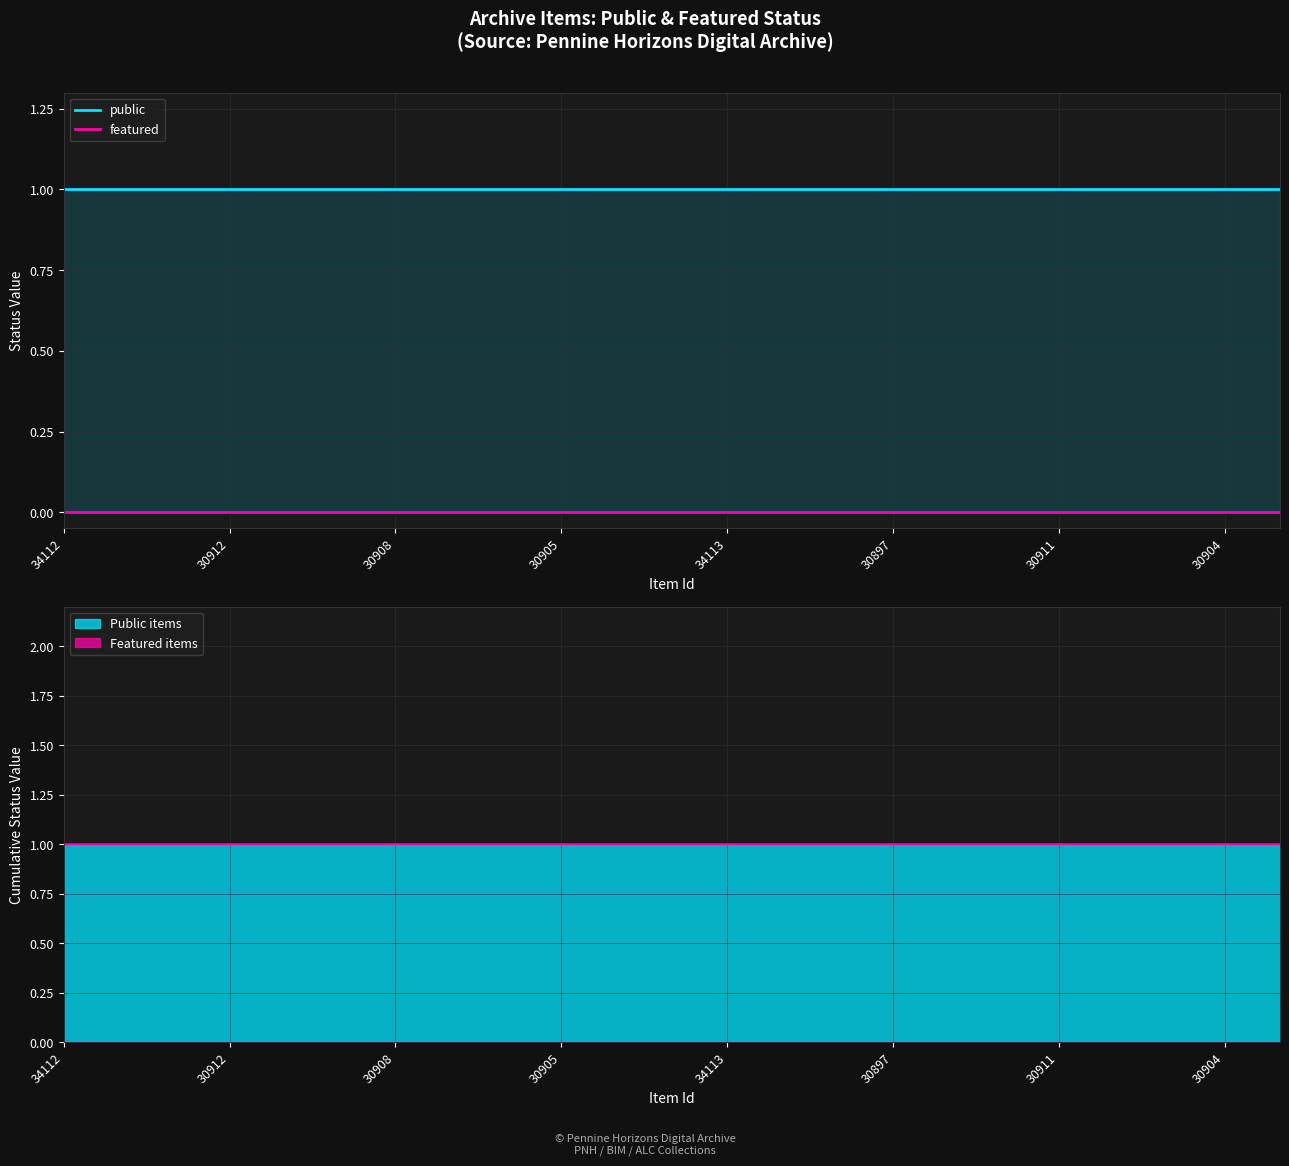

How many lines are shown in the chart?

2